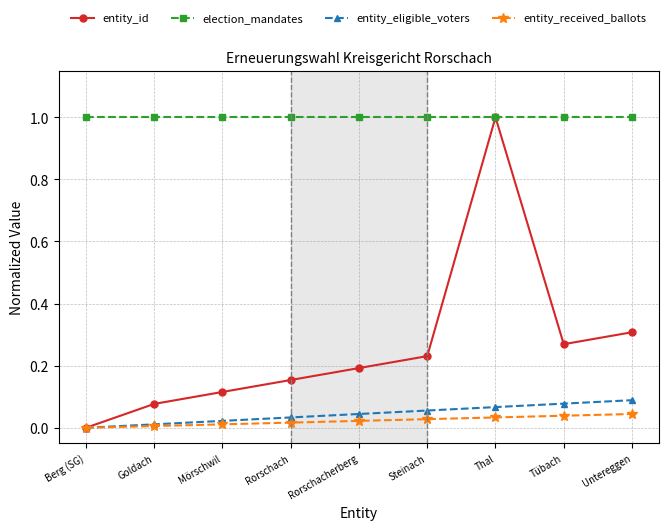

How many lines are shown in the chart?

4